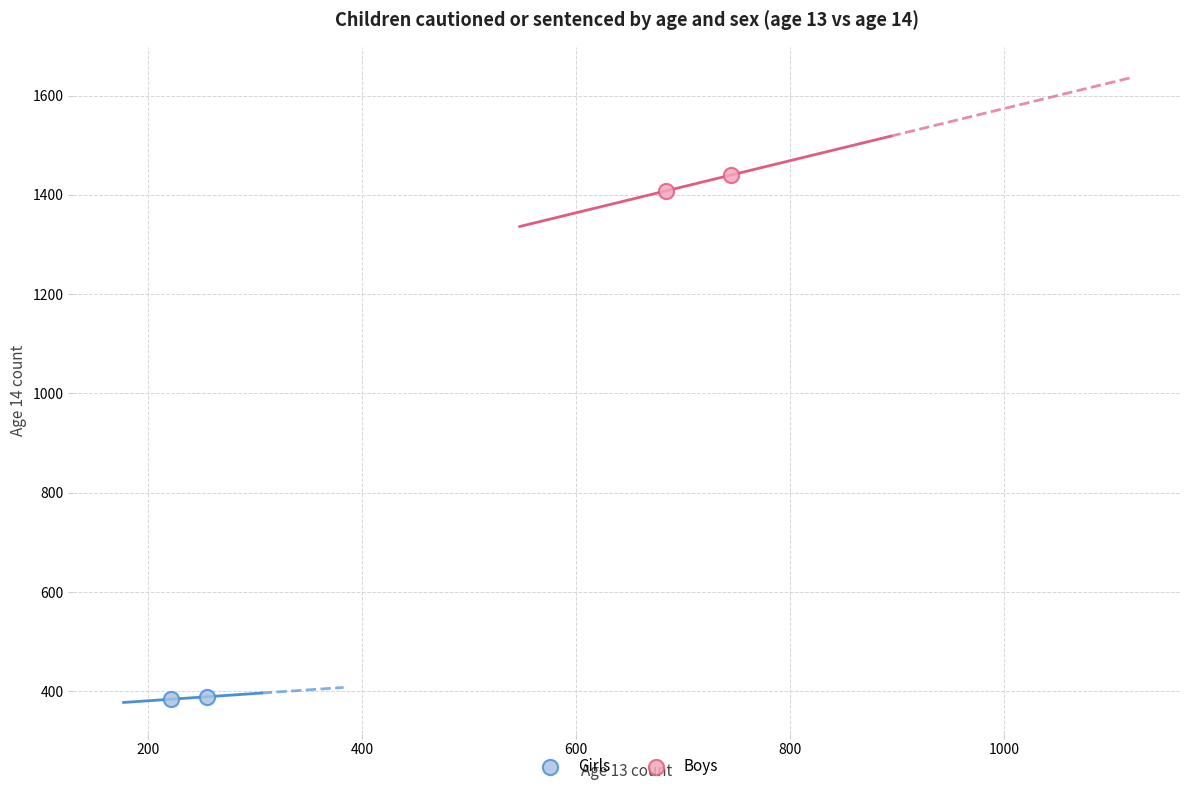

Which series contains the highest Y value?

Boys